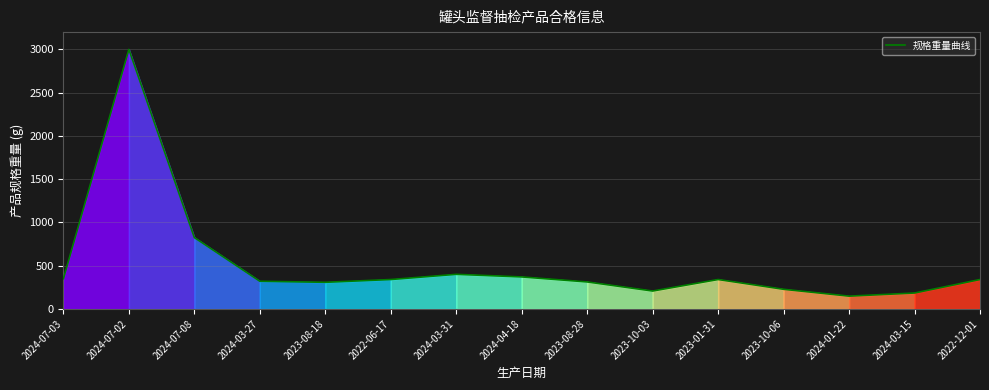

Reading left to right, transcribe all the data shown in this chart.

2024-07-03=350	2024-07-02=3000	2024-07-08=825	2024-03-27=320	2023-08-18=308	2022-06-17=340	2024-03-31=400	2024-04-18=370	2023-08-28=312	2023-10-03=207	2023-01-31=340	2023-10-06=227	2024-01-22=148	2024-03-15=184	2022-12-01=340